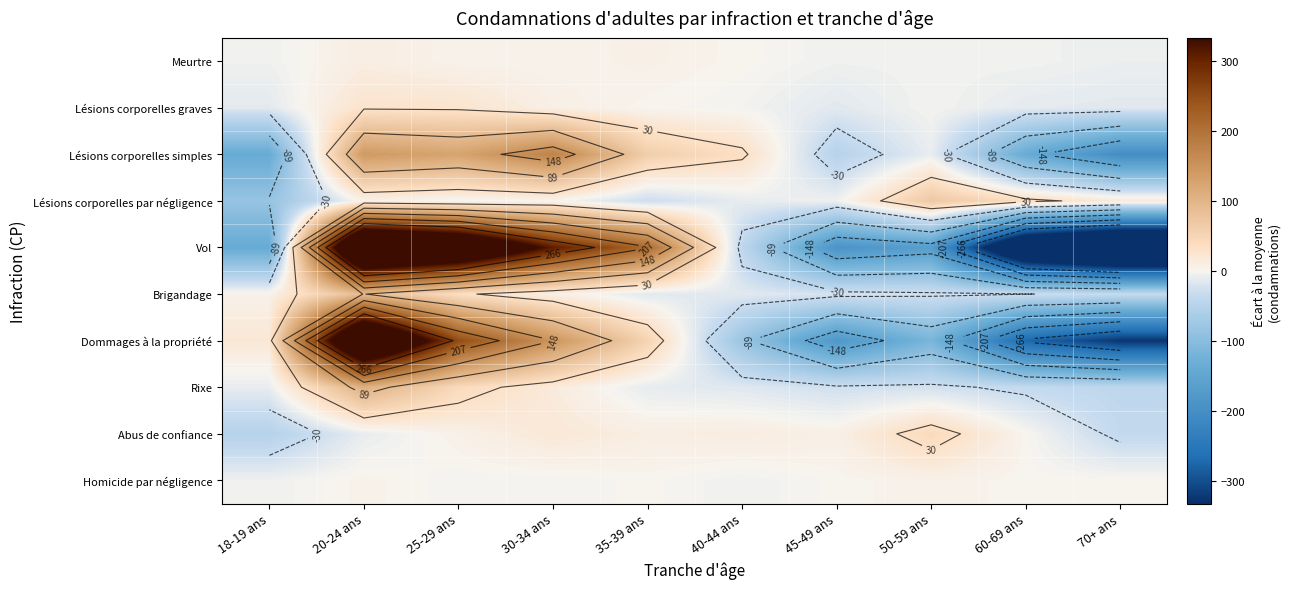

The value of Rixe at 30-34 ans is 23.4. True or false?

False